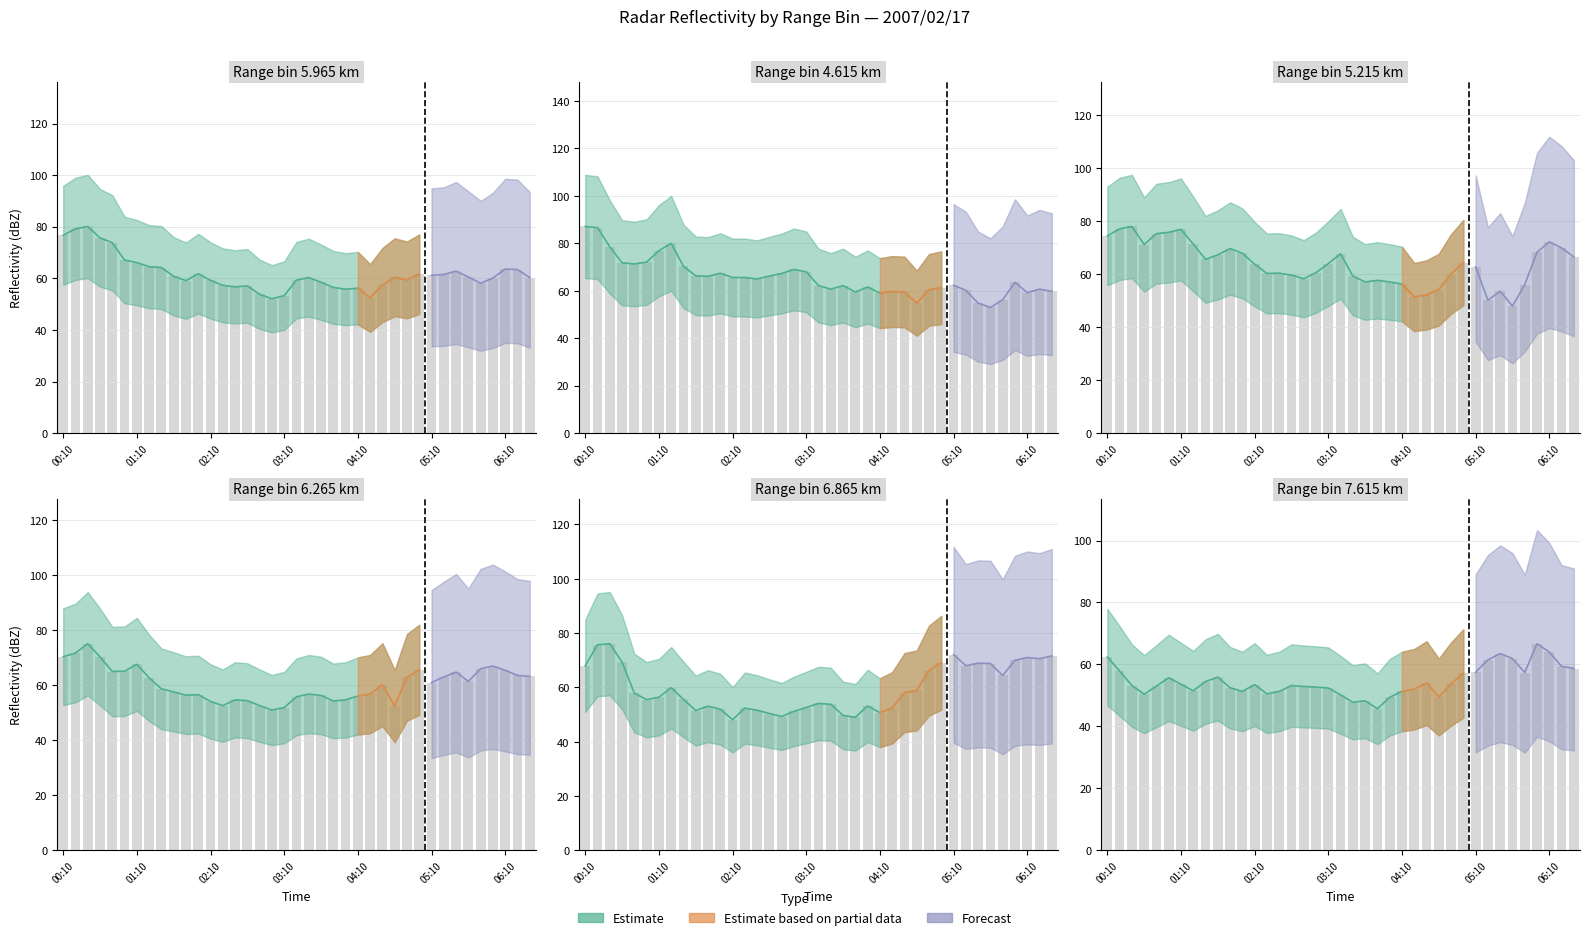

What is the maximum value shown in the chart?

87.1